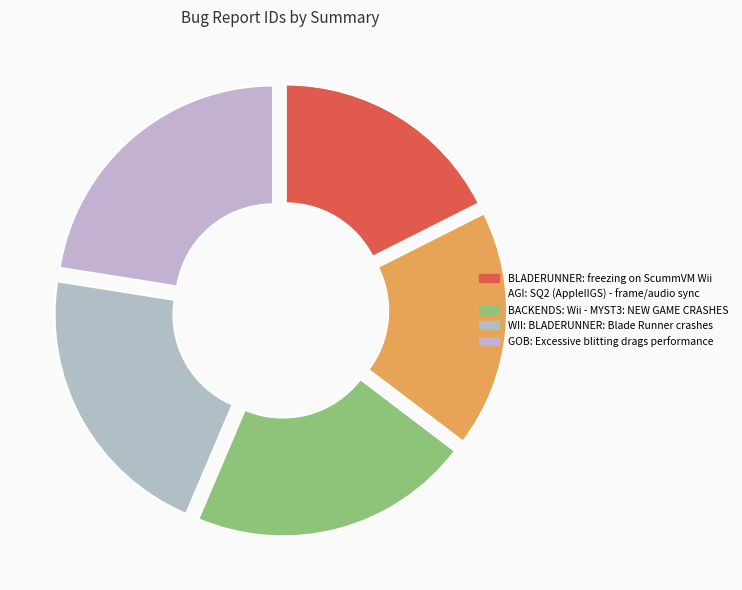

How many segments does this pie chart have?

5